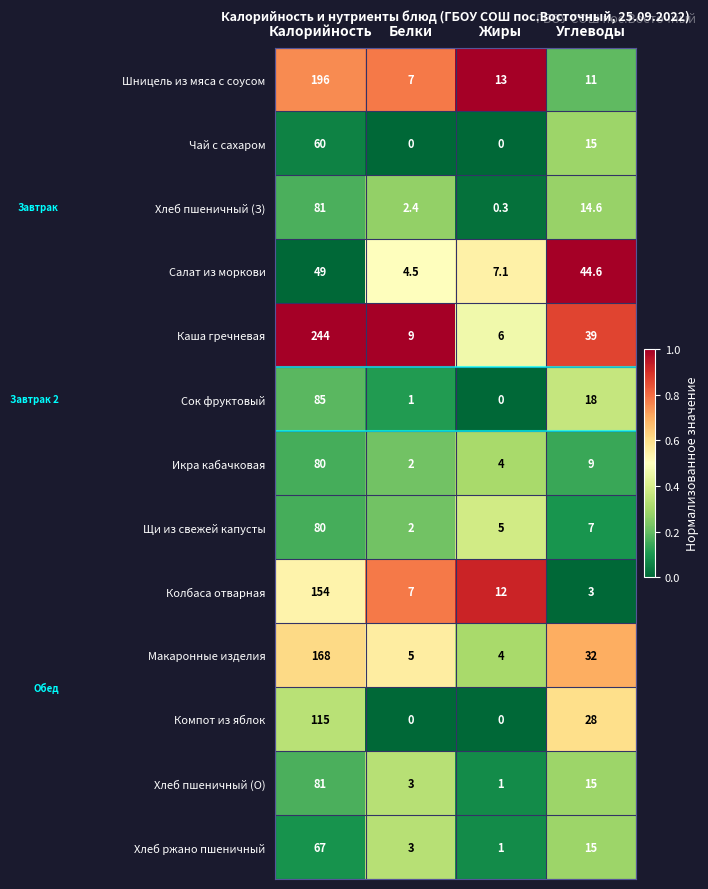

How many data points does each series have?

4